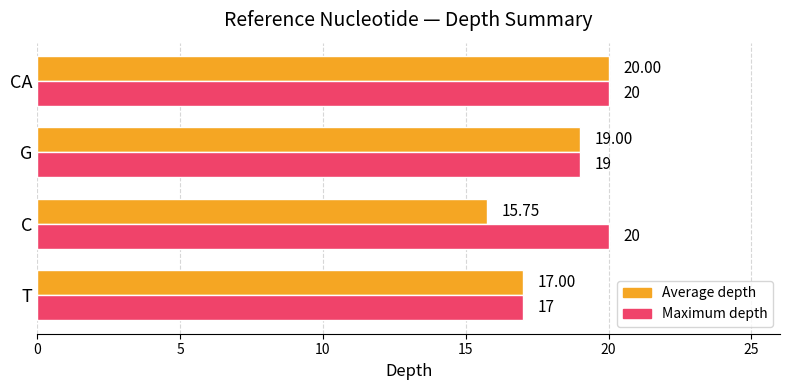

What is the average value of the Average depth series?

17.9